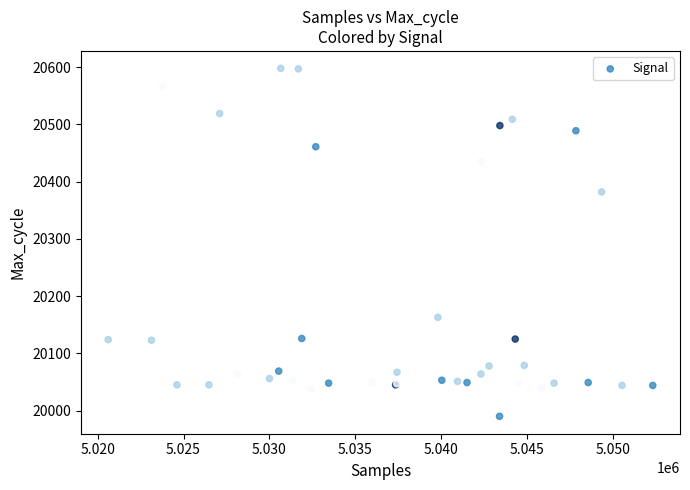

What Y value in the scatter plot is closest to 20294?

20382